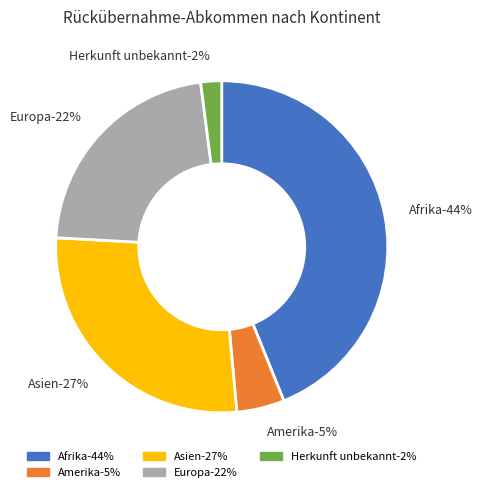

How many segments does this pie chart have?

5